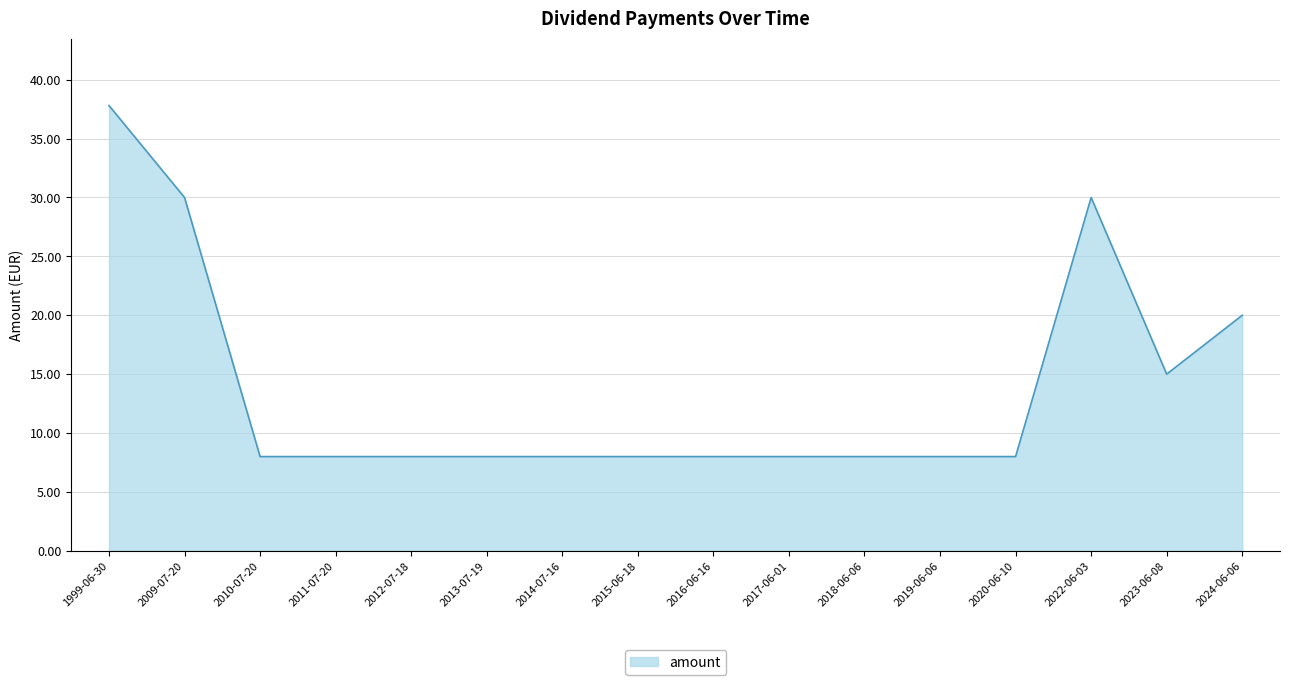

What is the sum of all values?

220.8